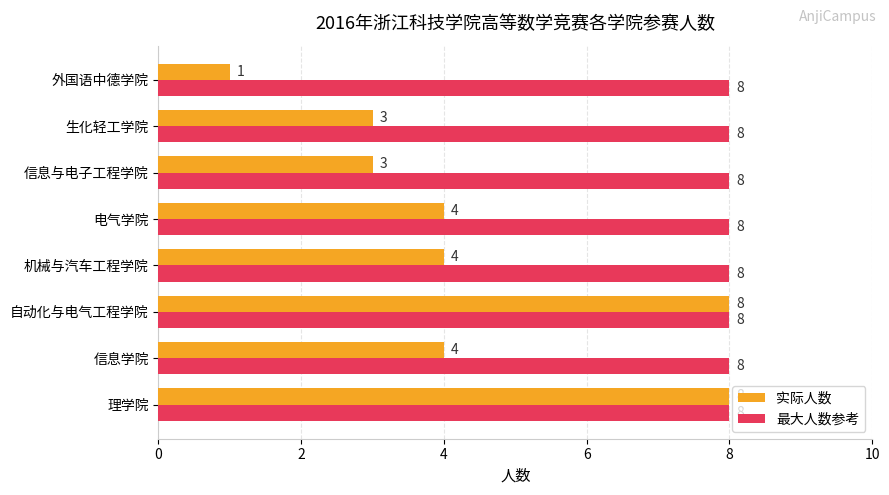

What is the sum of all 最大人数参考 values?

64